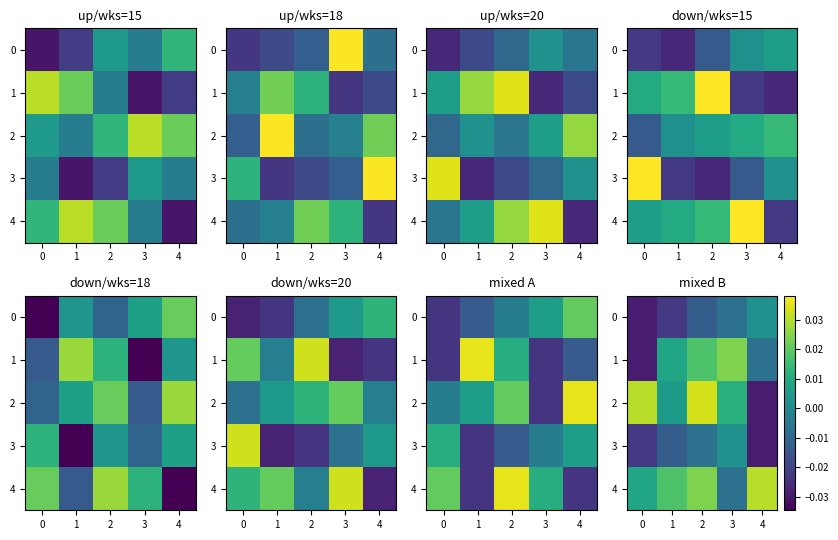

True or false: 4 has a value of 0.0 at 4.

True